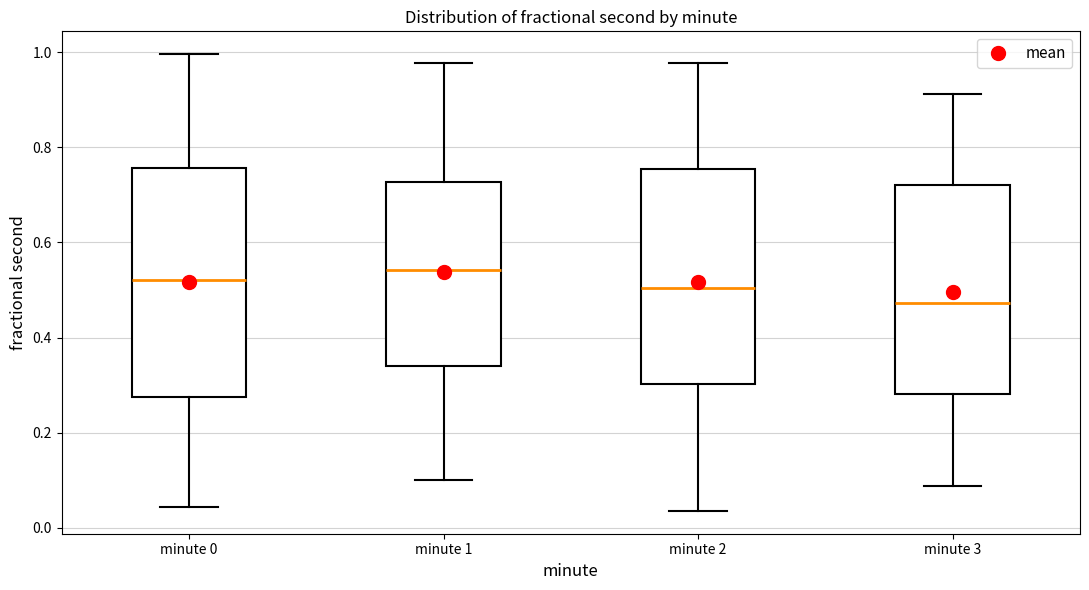

Which box is the tallest, from its lower edge to its upper edge?

minute 0